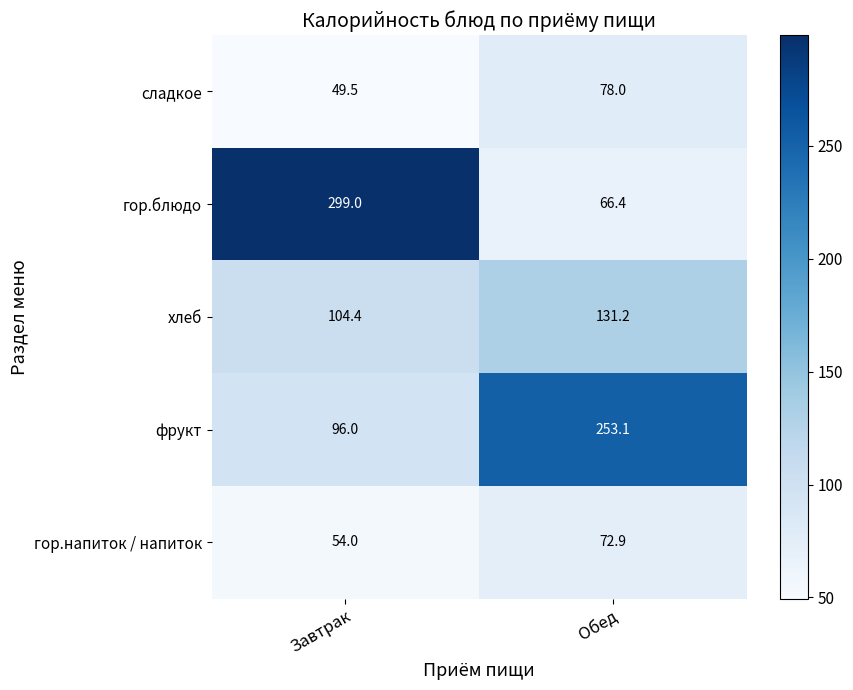

Rank the series by their maximum value, from highest to lowest.

гор.блюдо, фрукт, хлеб, сладкое, гор.напиток / напиток